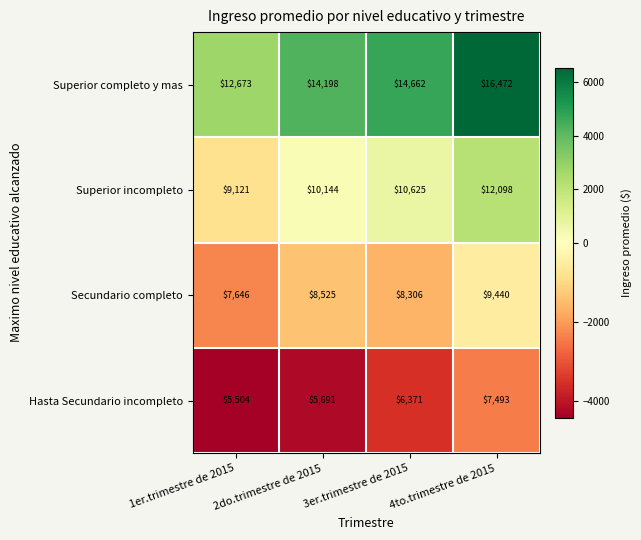

What is the difference between the second highest and second lowest values in the Superior completo y mas series?

464